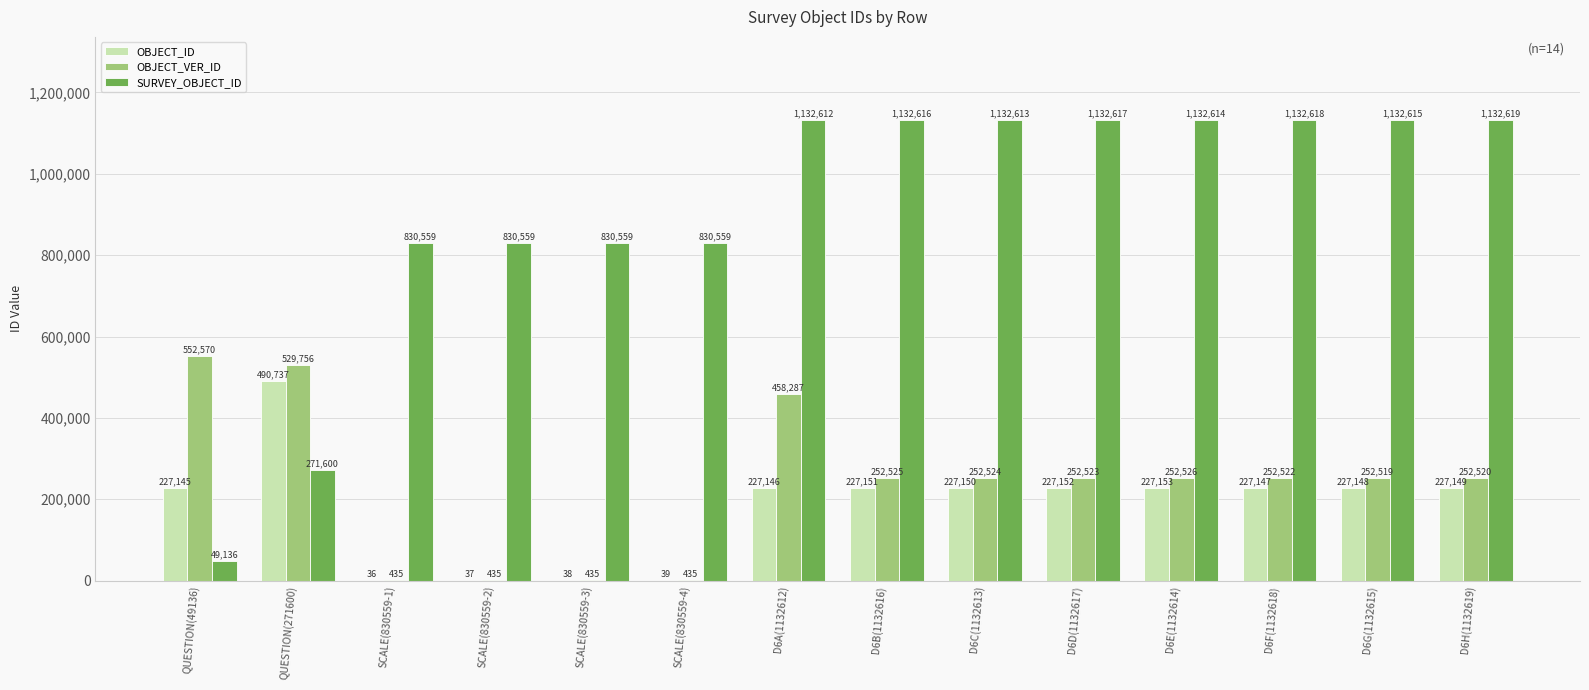

At which category is the sum across all series the highest?

D6A(1132612)